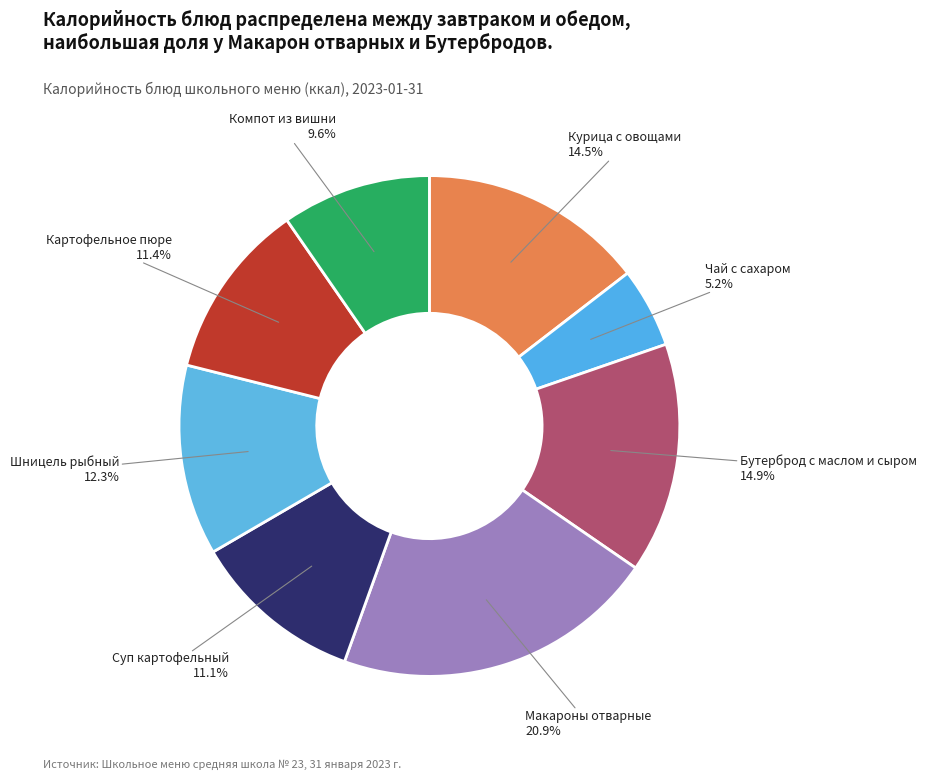

To the nearest percent, what is the average slice percentage?

12%